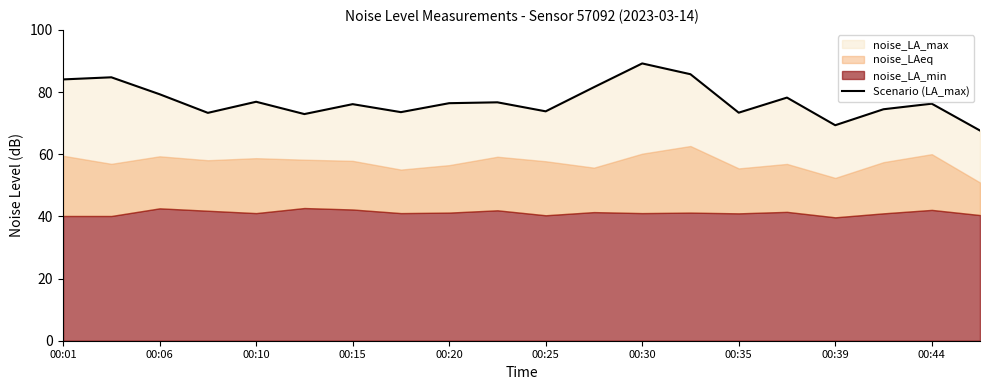

Reading left to right, list all the values displayed in this chart.

84.1	84.8	79.3	73.3	76.9	72.9	76.1	73.5	76.4	76.7	73.8	81.6	89.2	85.7	73.4	78.2	69.3	74.5	76.3	67.6